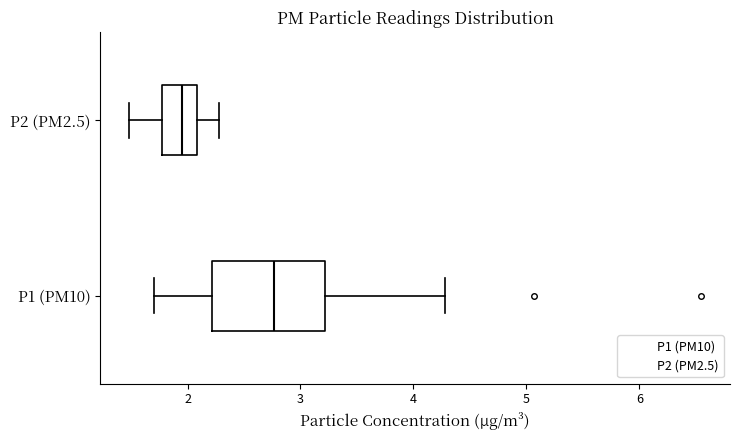

Reading bottom to top, read every box against the x-axis: the position of its median line, the range the box covers, and the ends of its whiskers. The values are not printed on the chart, so give them approximately, as read against the axis.

P1 (PM10): median 2.8, box 2.2 to 3.2, whiskers 1.7 to 4.3
P2 (PM2.5): median 2.0, box 1.8 to 2.1, whiskers 1.5 to 2.3